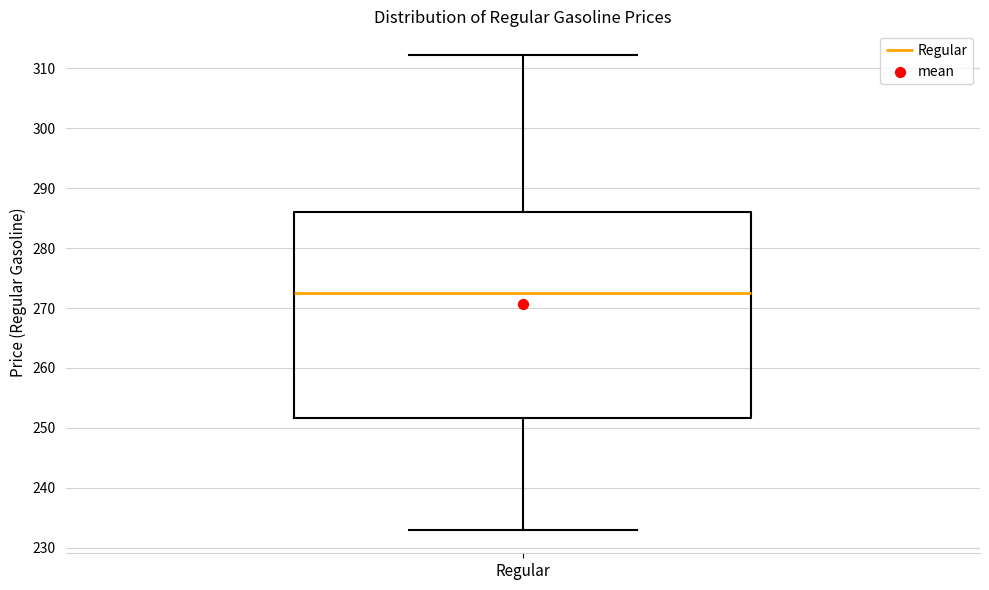

Where does the upper whisker of the box for Regular end on the y-axis? The values are not printed on the chart, so give them approximately, as read against the axis.

312